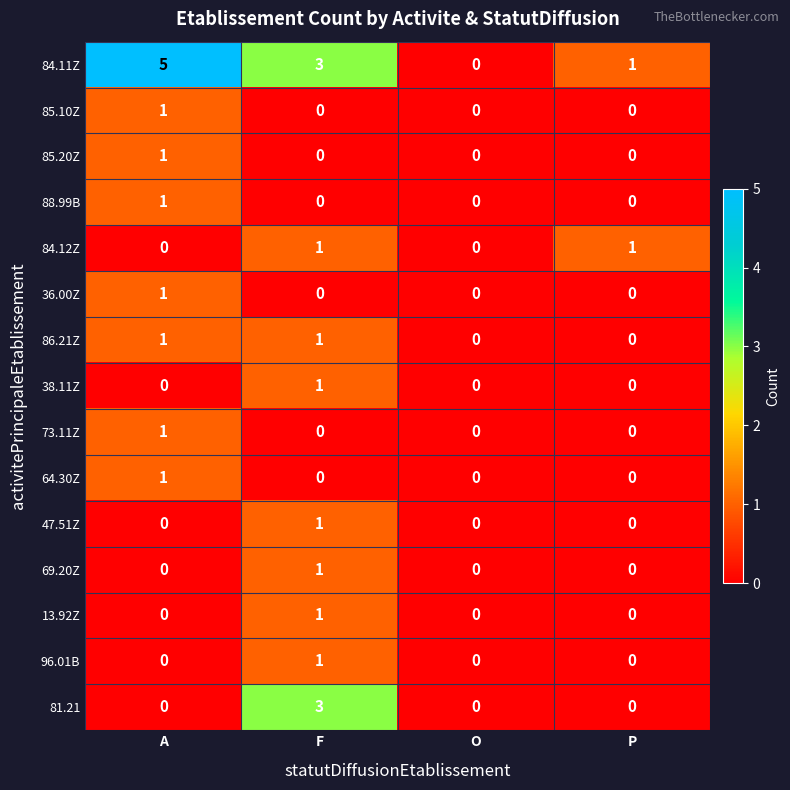

What is the greatest value displayed?

5